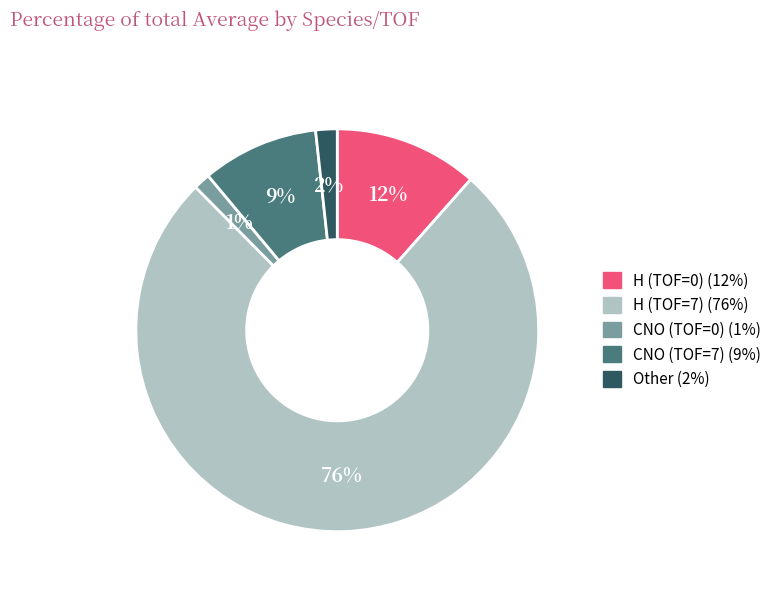

To the nearest percent, what is the average slice percentage?

20%